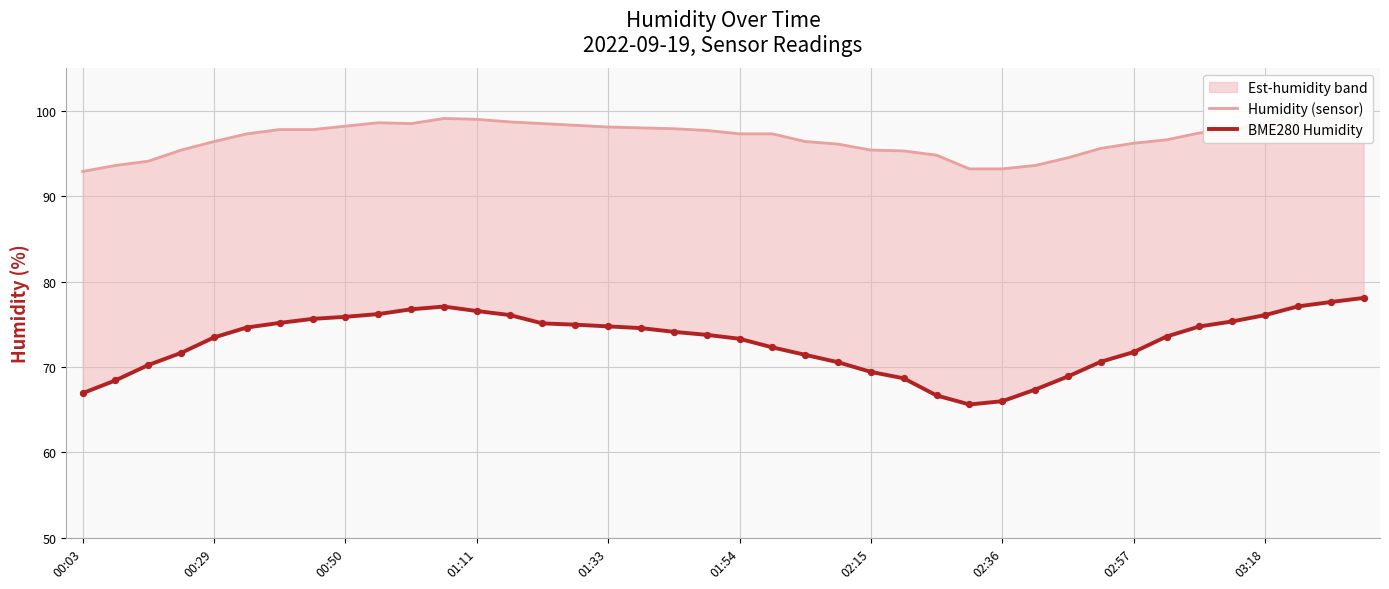

Which series contains the highest Y value?

Humidity (sensor)